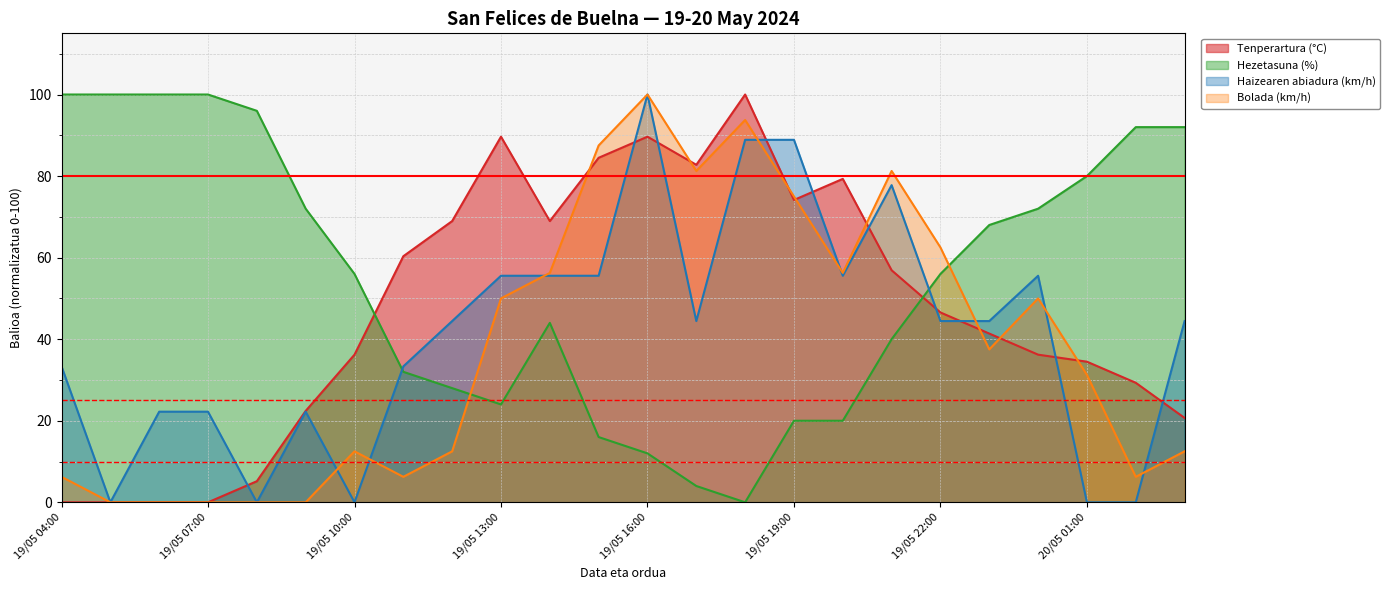

What is the maximum value shown in the chart?

100.0